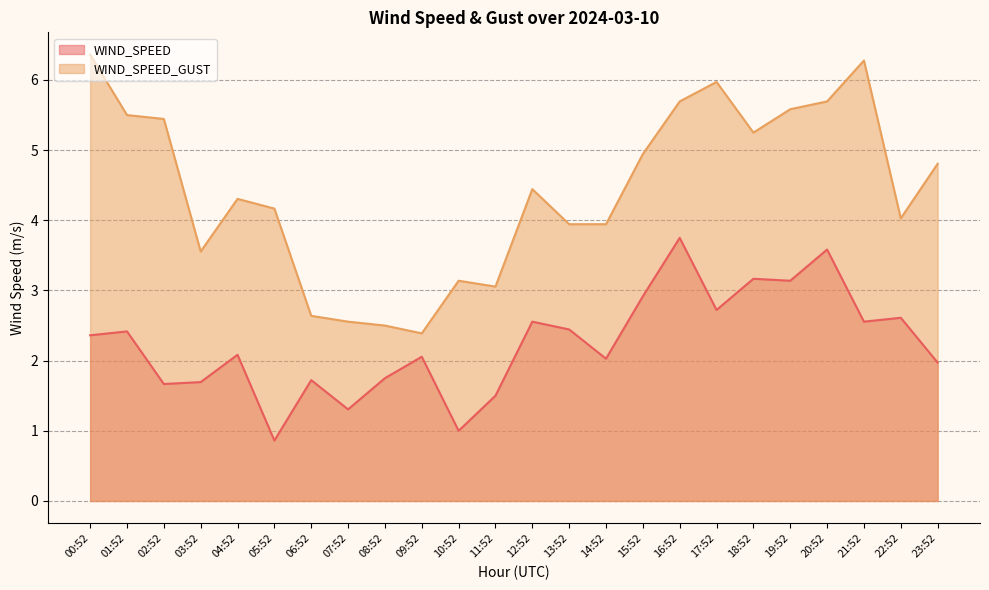

True or false: WIND_SPEED and WIND_SPEED_GUST cross at least once.

False